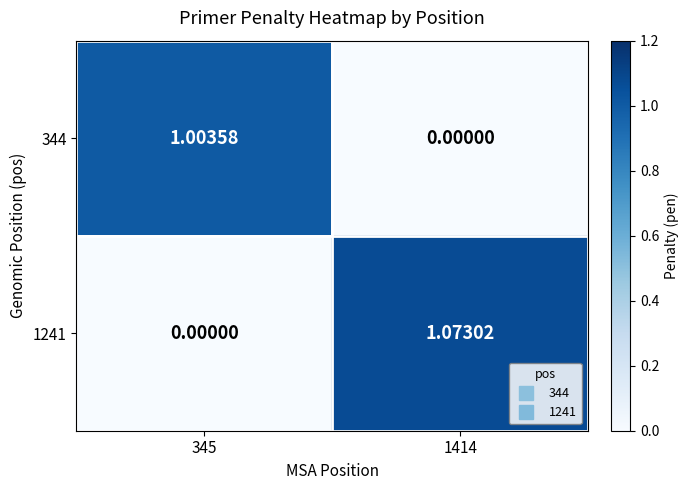

Between 345 and 1414, which series saw the biggest shift?

1241